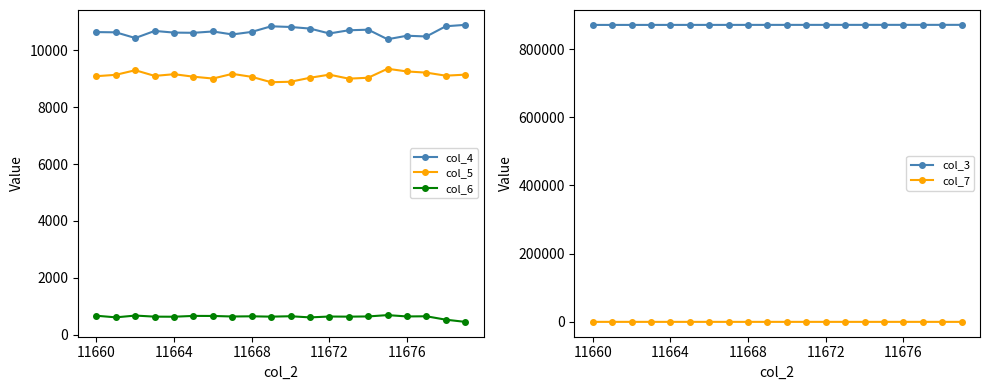

The col_5 series shows 11874 at 11660. True or false?

False